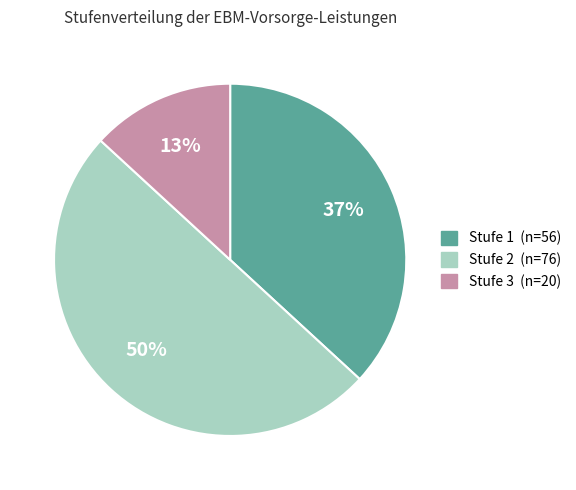

Is it true that Stufe 2 is 45% of the pie?

False